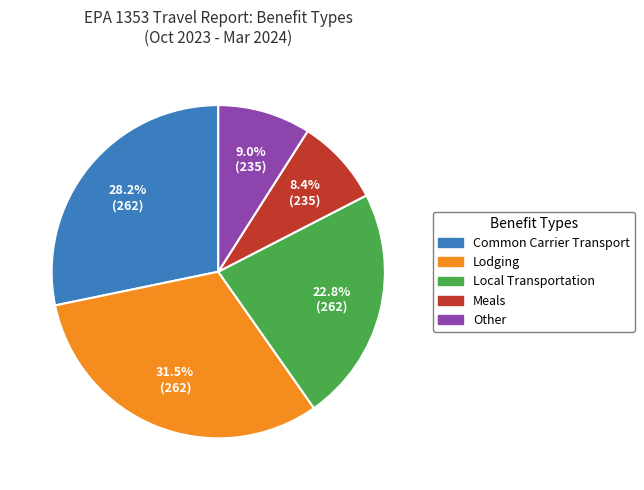

Approximately how many times larger is the value at Meals compared to Lodging?

0.3